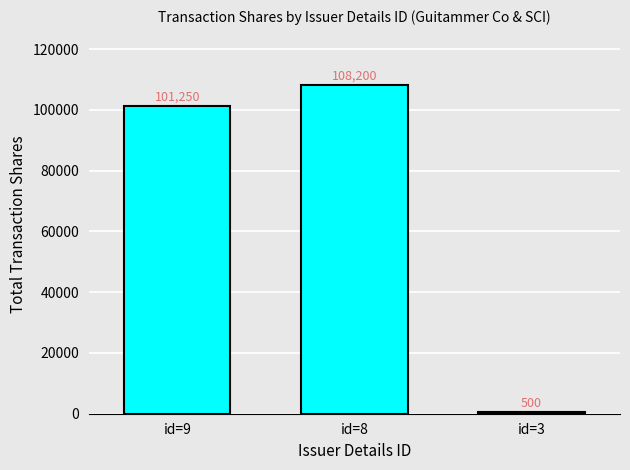

Reading right to left, list all the values displayed in this chart.

id=3=500	id=8=108200	id=9=101250